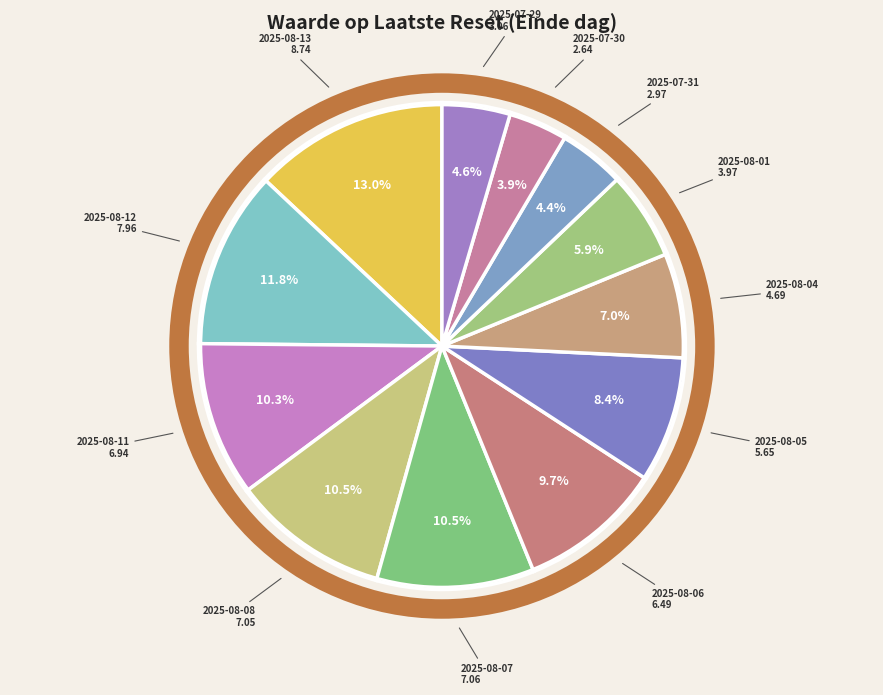

Rank the categories by value from highest to lowest.

2025-08-13, 2025-08-12, 2025-08-07, 2025-08-08, 2025-08-11, 2025-08-06, 2025-08-05, 2025-08-04, 2025-08-01, 2025-07-29, 2025-07-31, 2025-07-30